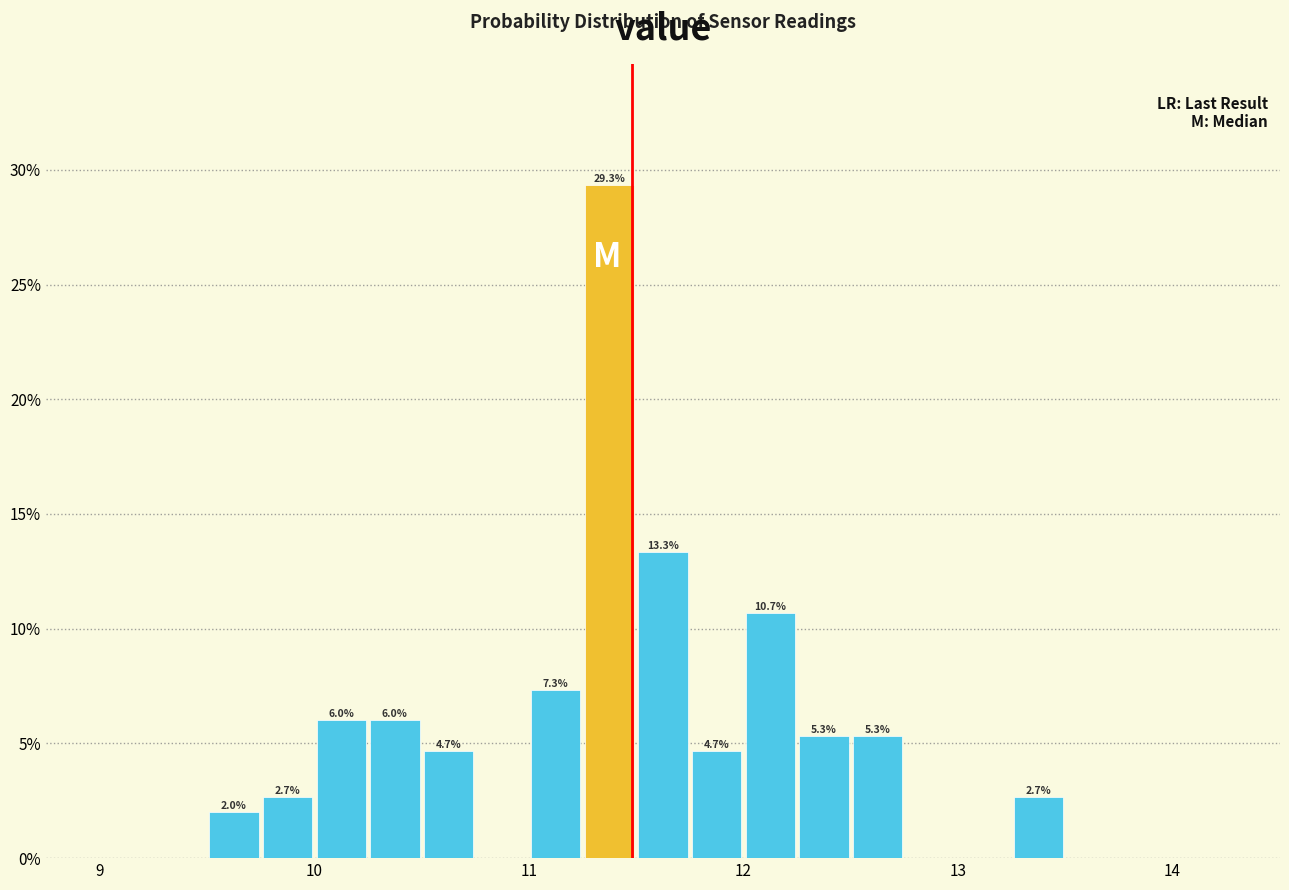

Around what value on the x-axis is the tallest bar? Give the approximate position of its centre, as read against the axis.

11.4